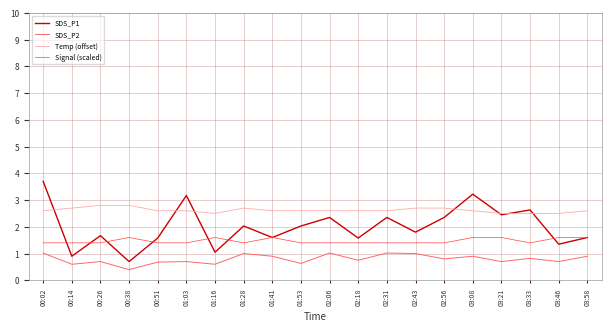

Reading right to left, transcribe all the data shown in this chart.

SDS_P1: 1.6	1.4	2.6	2.5	3.2	2.4	1.8	2.4	1.6	2.4	2.0	1.6	2.0	1.1	3.2	1.6	0.7	1.7	0.9	3.7
SDS_P2: 0.9	0.7	0.8	0.7	0.9	0.8	1.0	1.0	0.8	1.0	0.6	0.9	1.0	0.6	0.7	0.7	0.4	0.7	0.6	1.0
Temp (offset): 2.6	2.5	2.5	2.5	2.6	2.7	2.7	2.6	2.6	2.6	2.6	2.6	2.7	2.5	2.6	2.6	2.8	2.8	2.7	2.6
Signal (scaled): 1.6	1.6	1.4	1.6	1.6	1.4	1.4	1.4	1.4	1.4	1.4	1.6	1.4	1.6	1.4	1.4	1.6	1.4	1.4	1.4